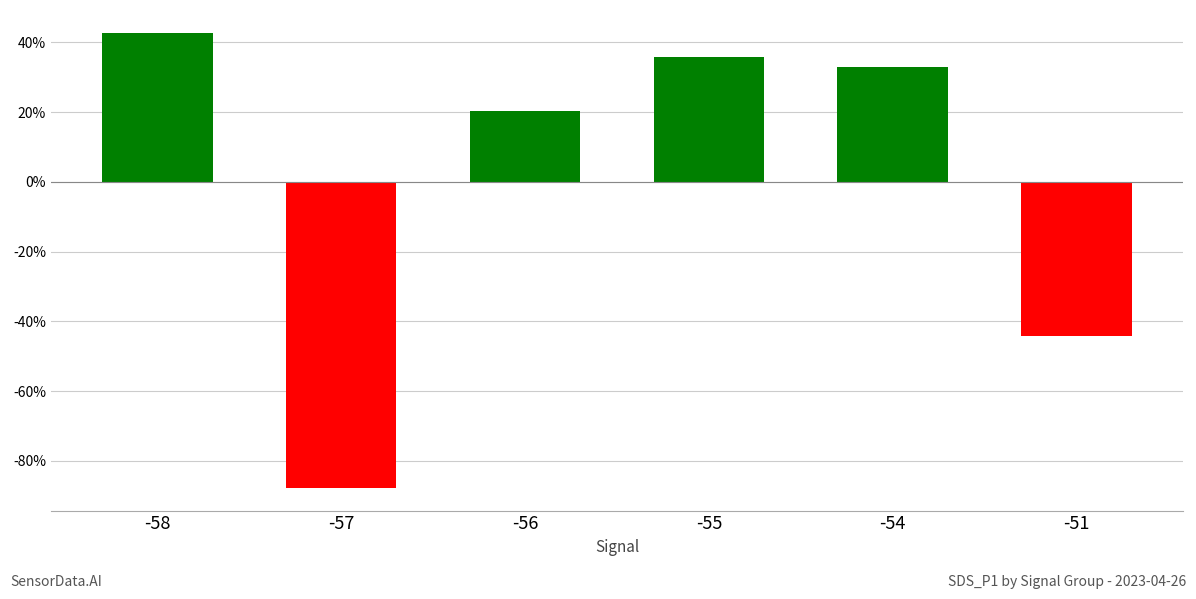

Reading left to right, list all the values displayed in this chart.

0.4	-0.9	0.2	0.4	0.3	-0.4